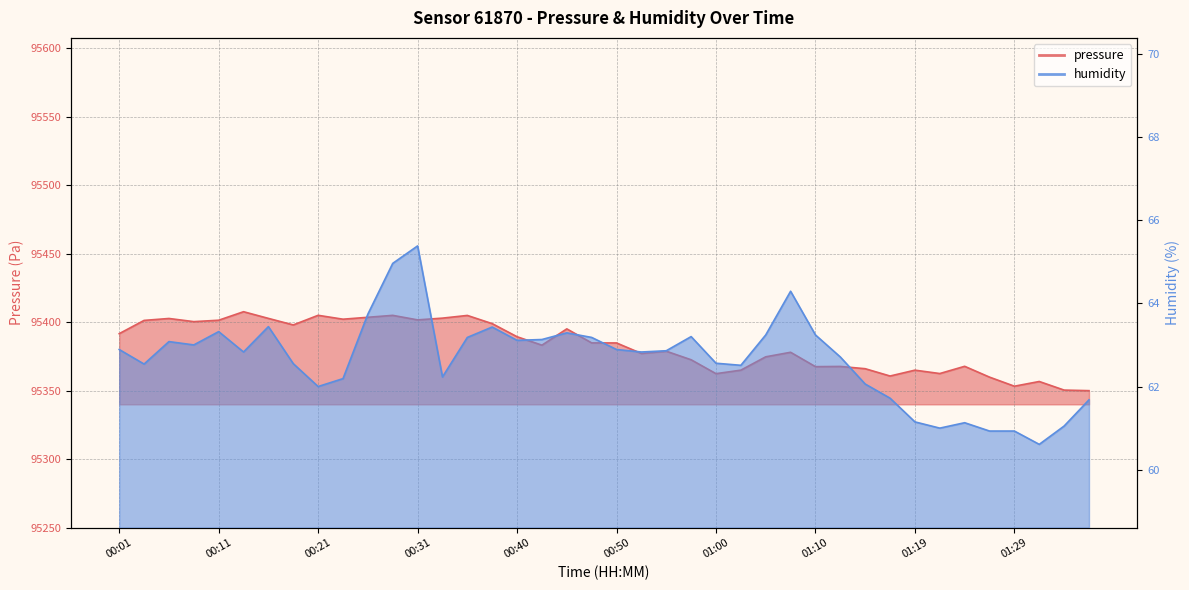

What is the value of the humidity point at the 12th from the left?

65.0